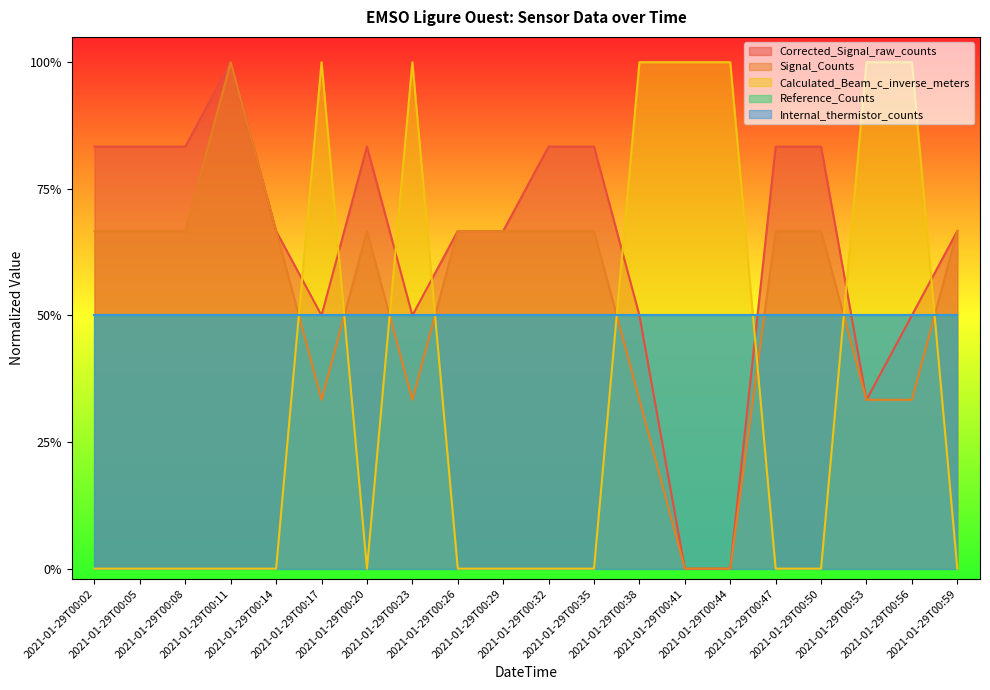

What is the sum of the Signal_Counts values at 2021-01-29T00:17 and 2021-01-29T00:41?

0.3